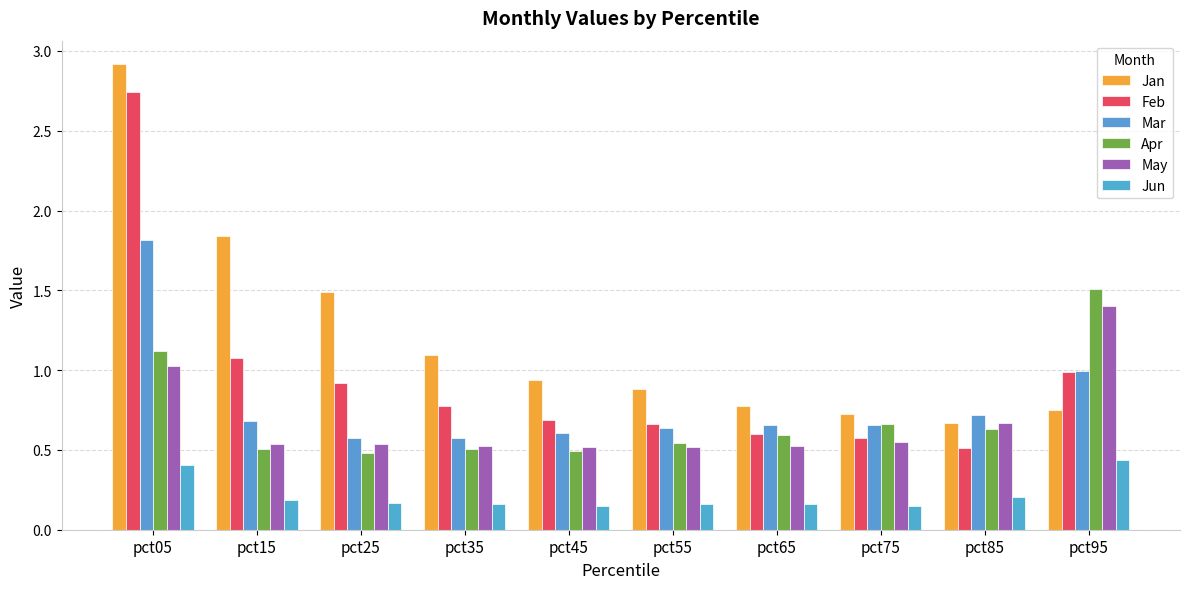

At which category is the sum across all series the highest?

pct05